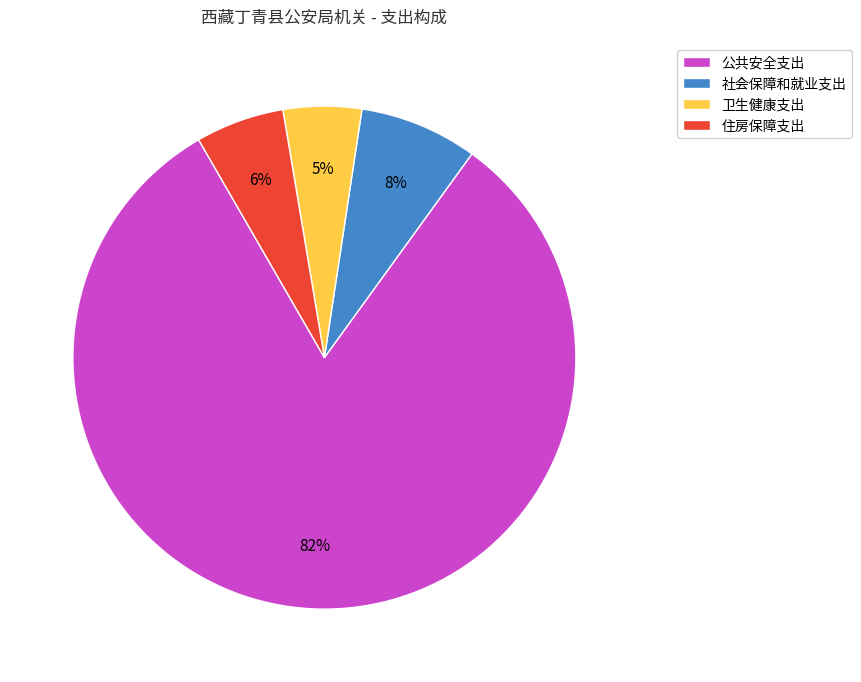

True or false: 卫生健康支出 accounts for 1% of the total.

False